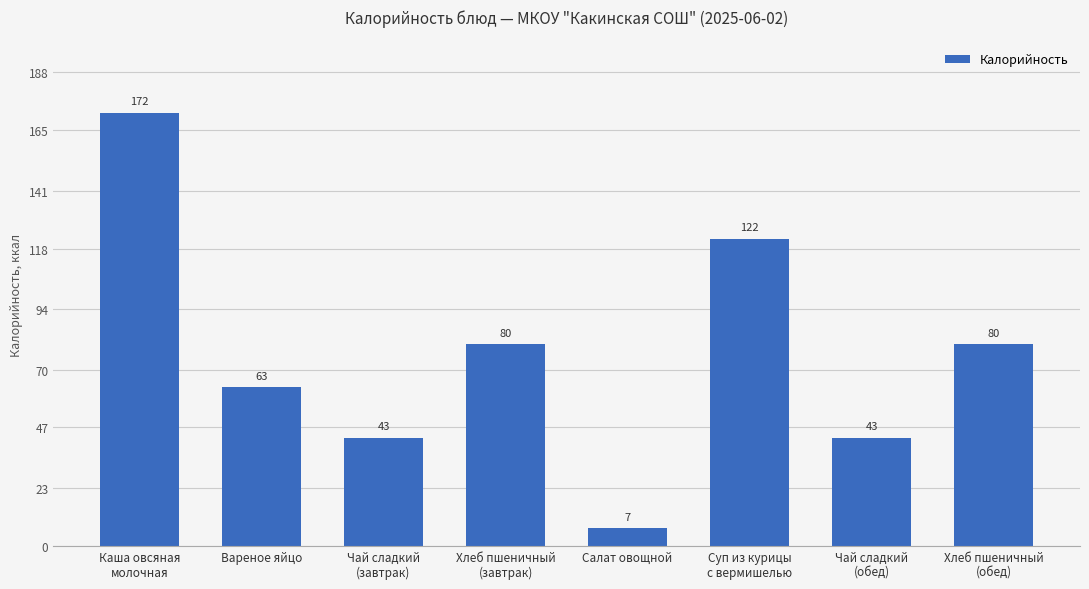

Between Суп из курицы
с вермишелью and Чай сладкий
(обед), which is larger?

Суп из курицы
с вермишелью